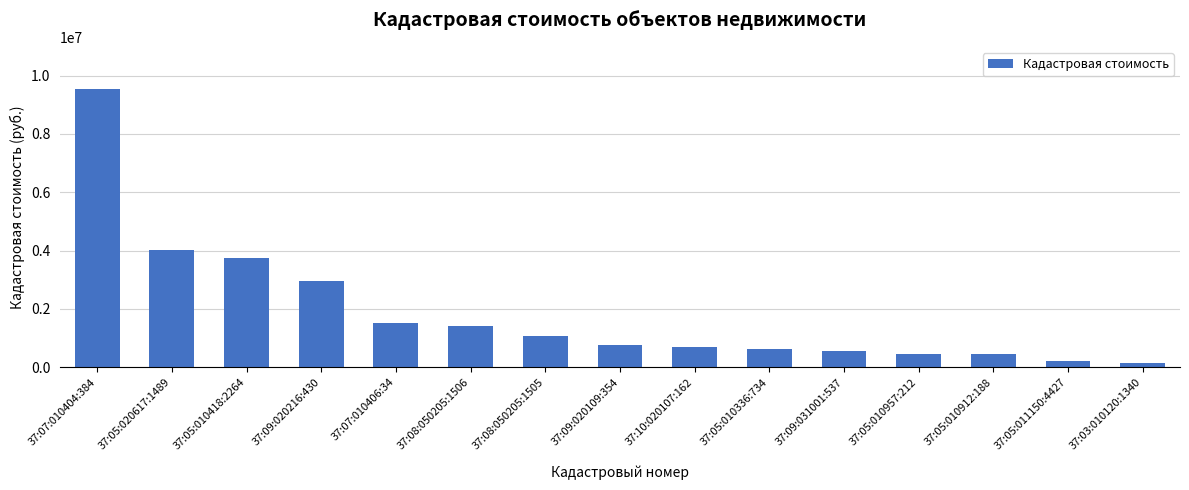

What is the difference between the values at 37:05:011150:4427 and 37:09:020109:354?

557130.3